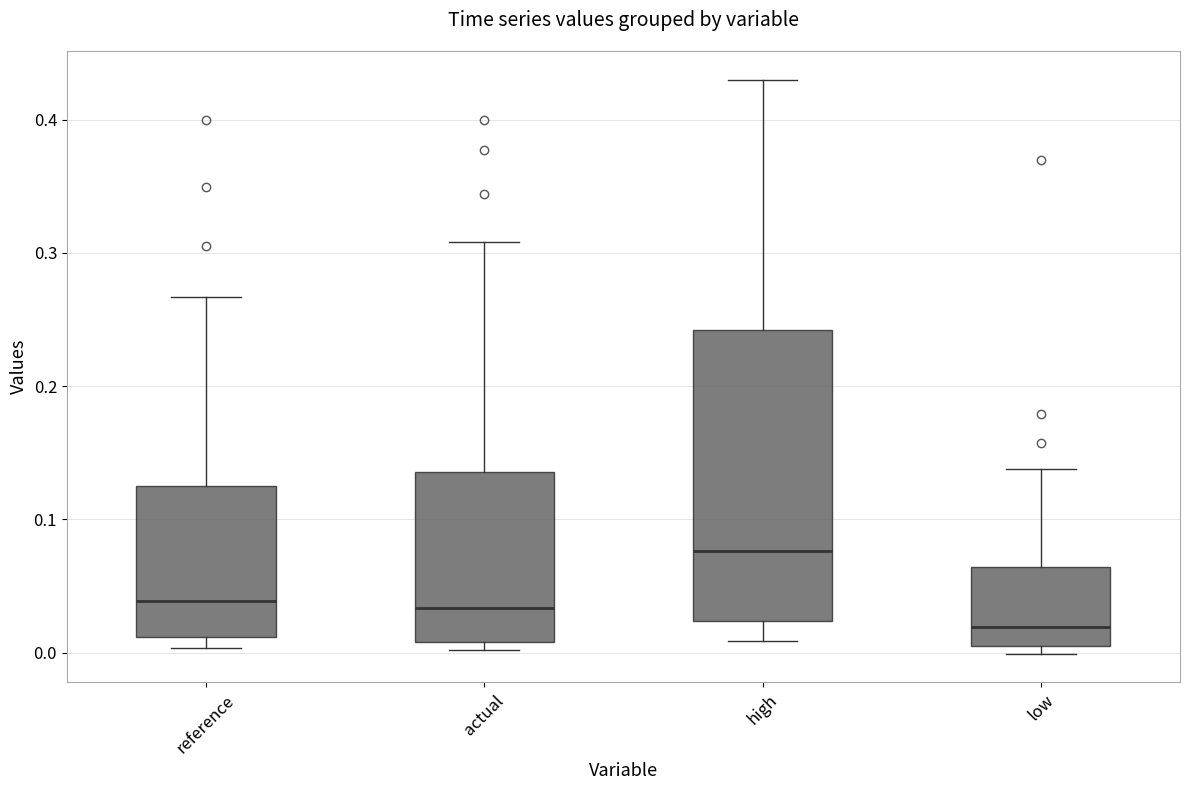

Which box is the tallest, from its lower edge to its upper edge?

high